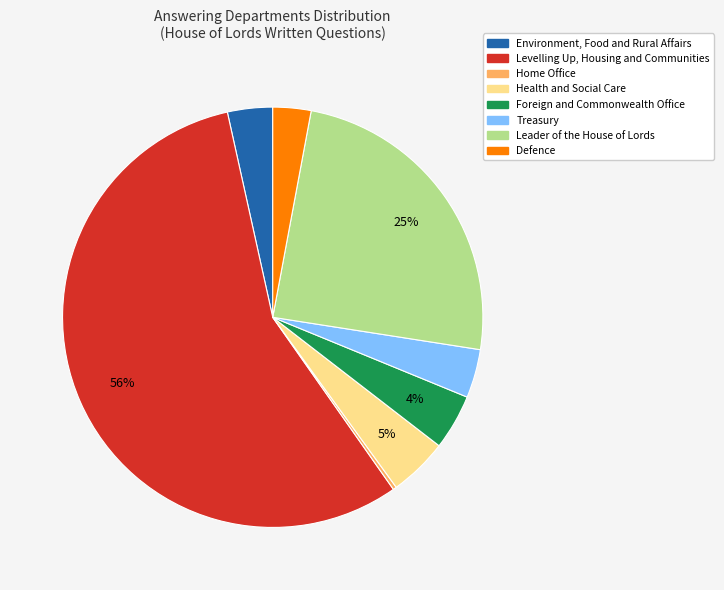

To the nearest percent, what is the difference between the largest and smallest slice percentages?

56%